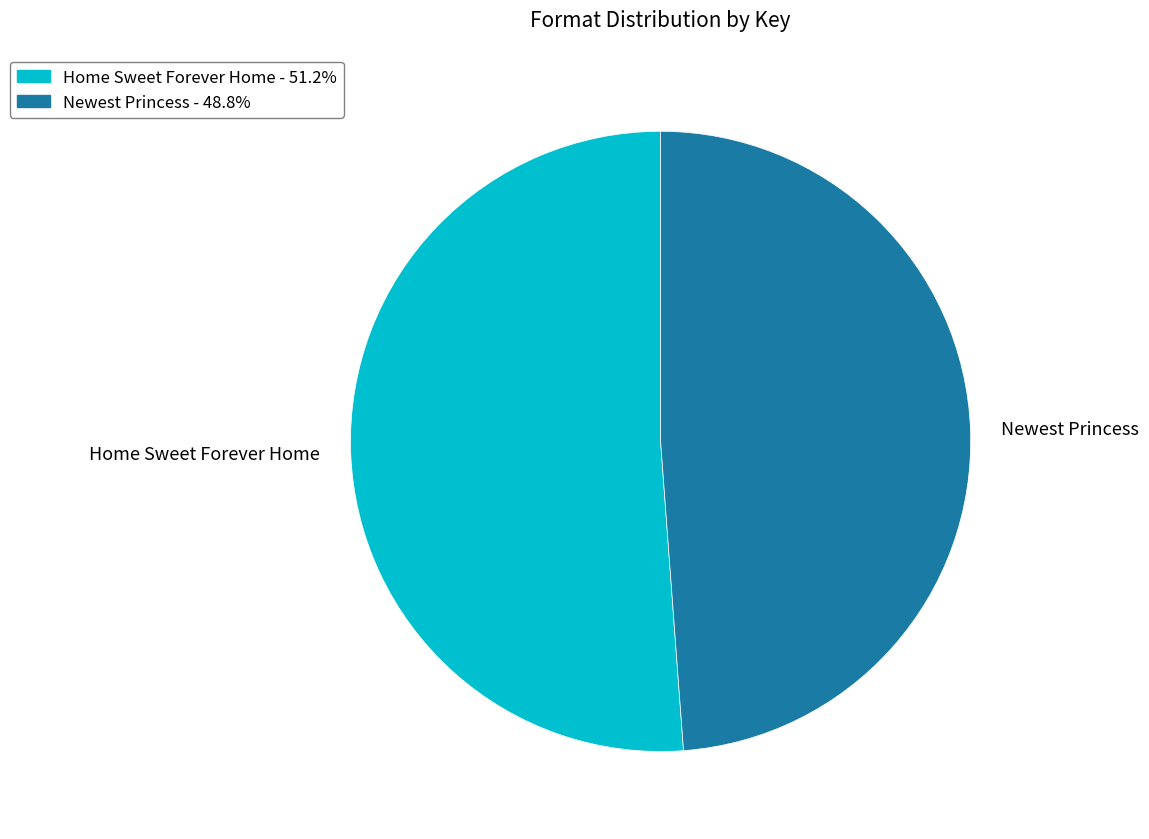

Do Newest Princess and Home Sweet Forever Home together represent more than half of the pie?

Yes